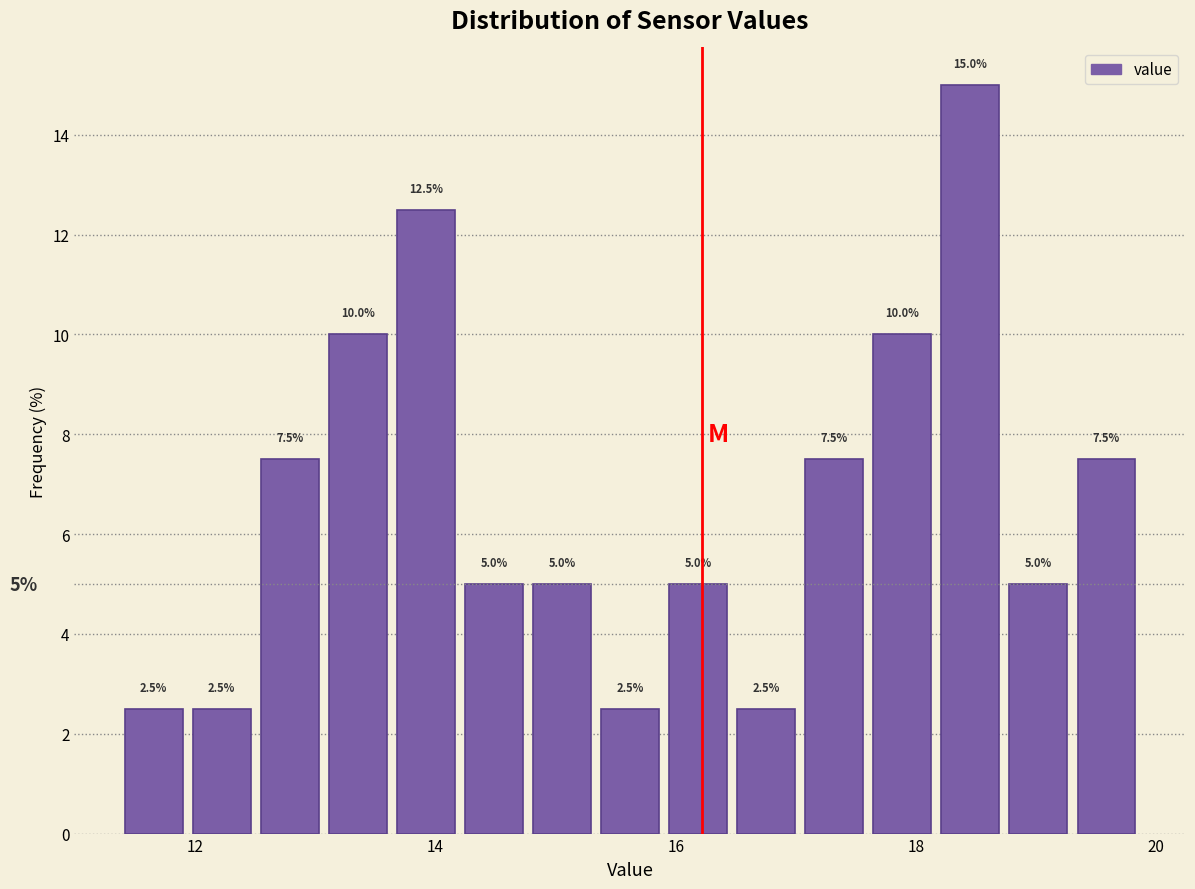

Read against the x-axis, roughly where is the centre of the tallest bar?

18.4